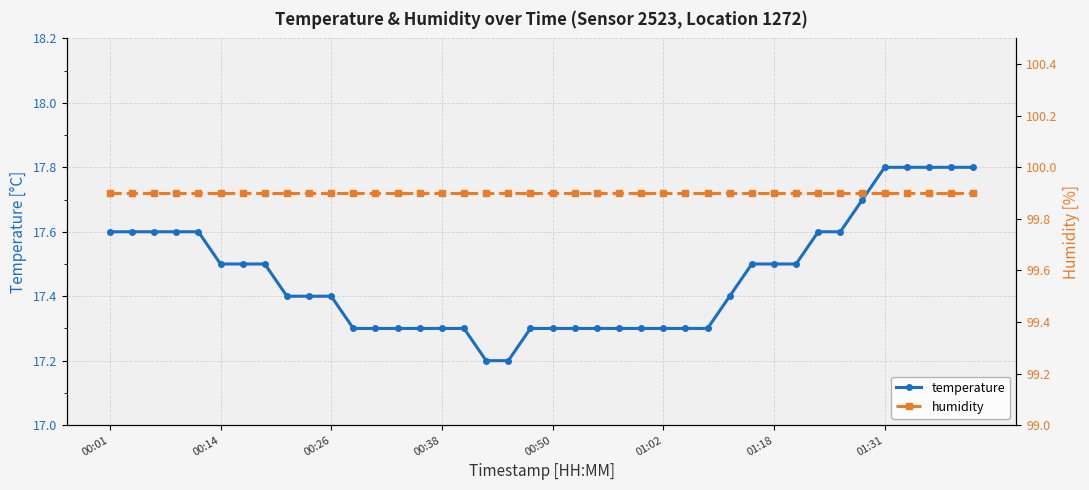

True or false: temperature and humidity cross at least once.

False